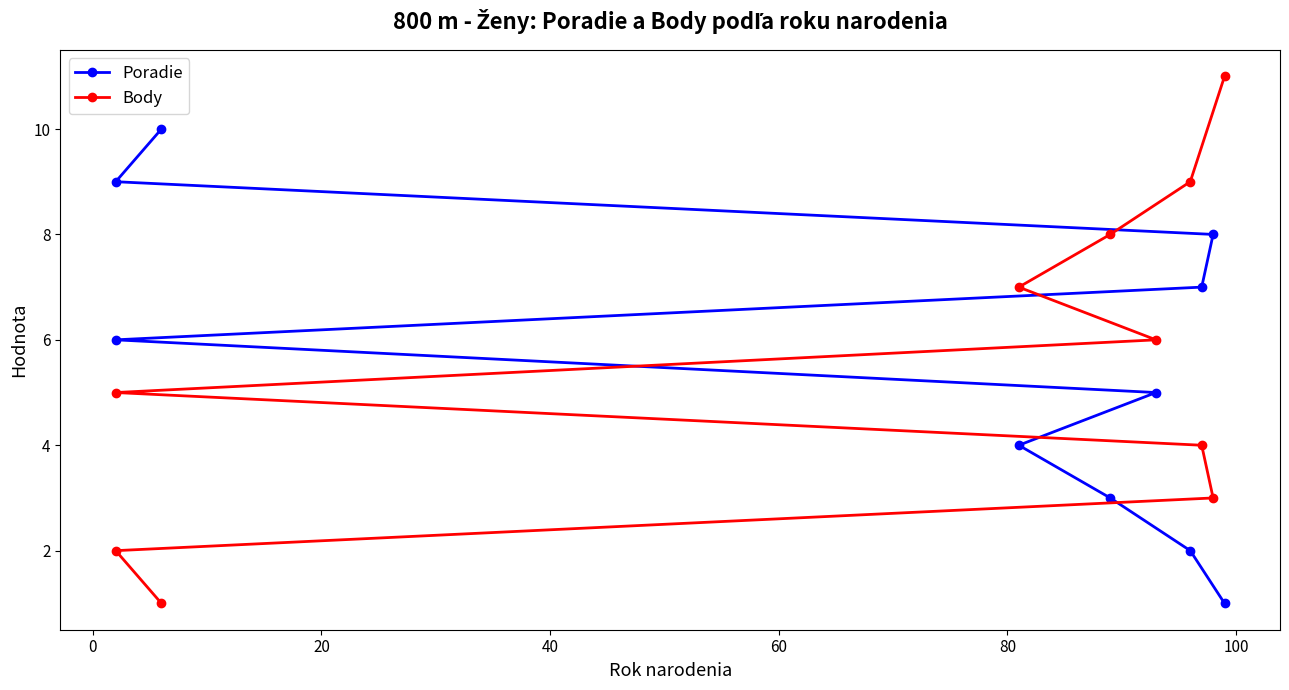

At how many categories does at least one series exceed 5?

10